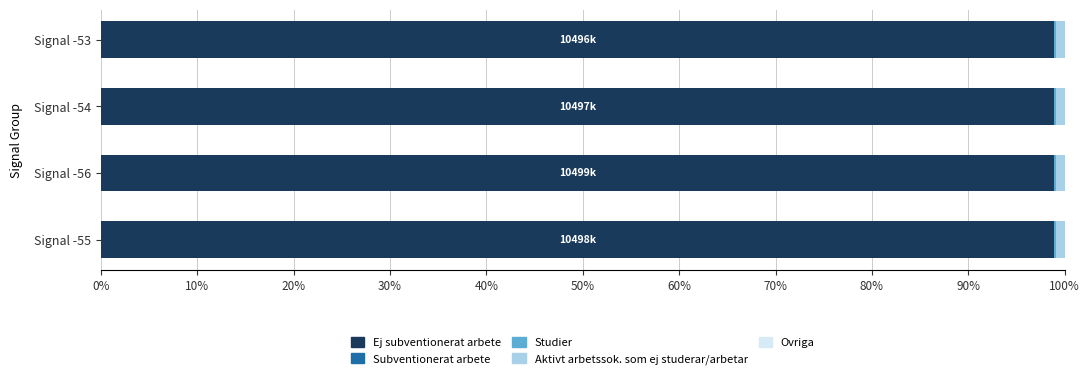

What is the maximum value for Ej subventionerat arbete?

98.9